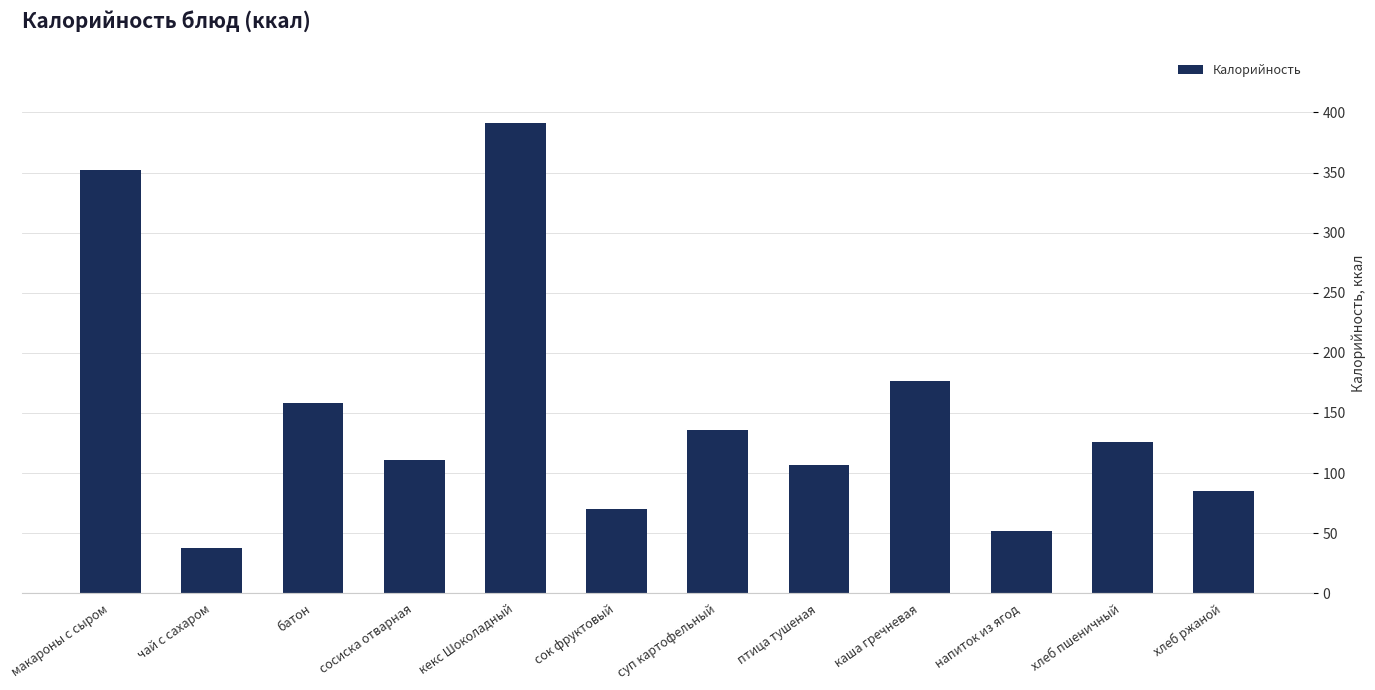

What position from the right is хлеб ржаной?

1